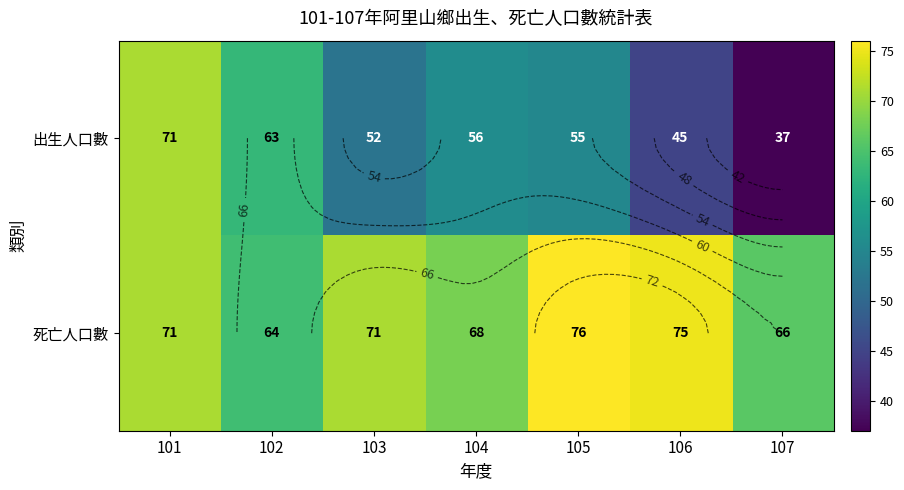

List the labels in order of 出生人口數 value, smallest first.

107, 106, 103, 105, 104, 102, 101